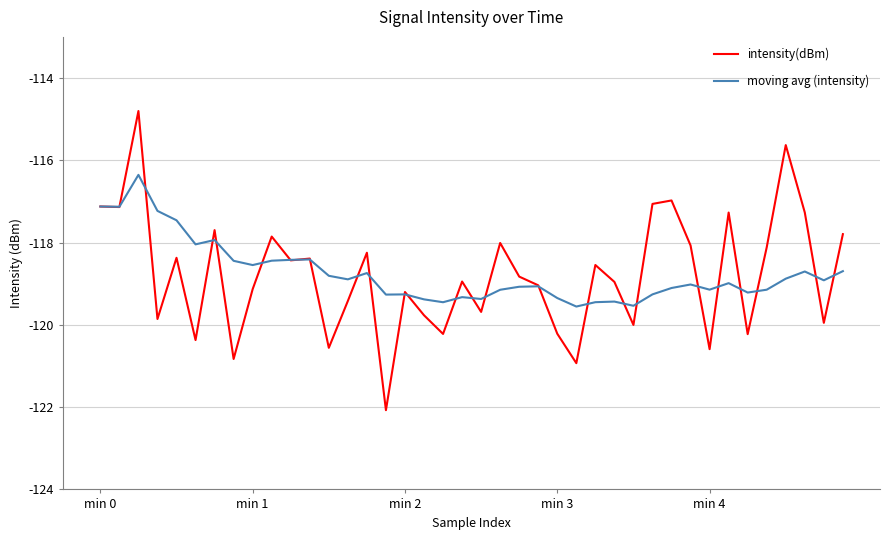

What is the minimum value shown in the chart?

-122.1